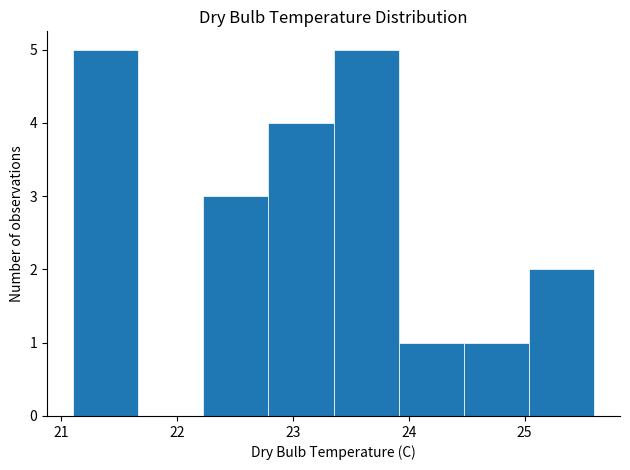

What is the height of the bar covering 21.1 to 21.7 on the x-axis? Neither the bar edges nor the heights are printed on the chart, so give them approximately, as read against the axes.

5